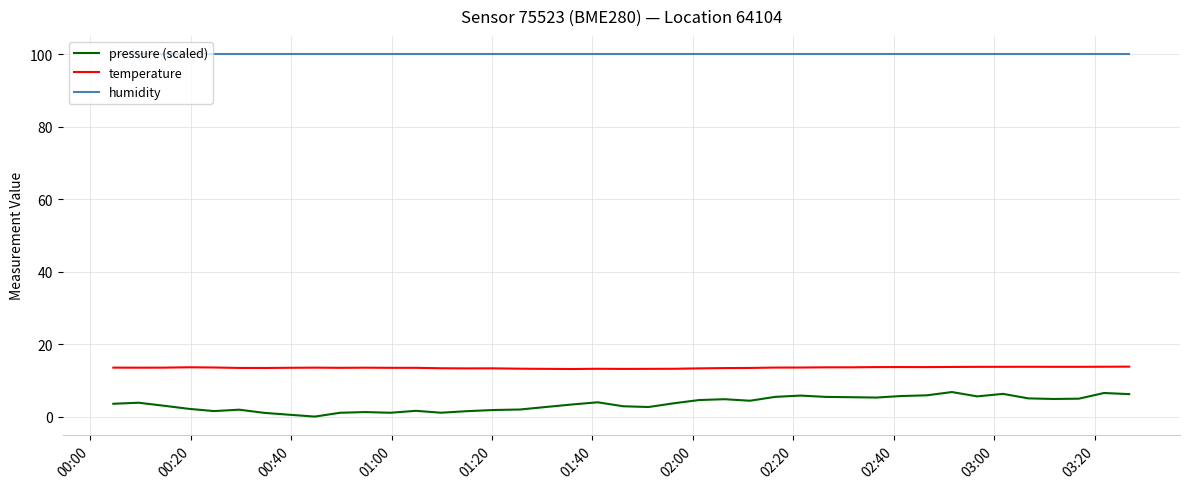

True or false: pressure (scaled) and temperature intersect in this chart.

False